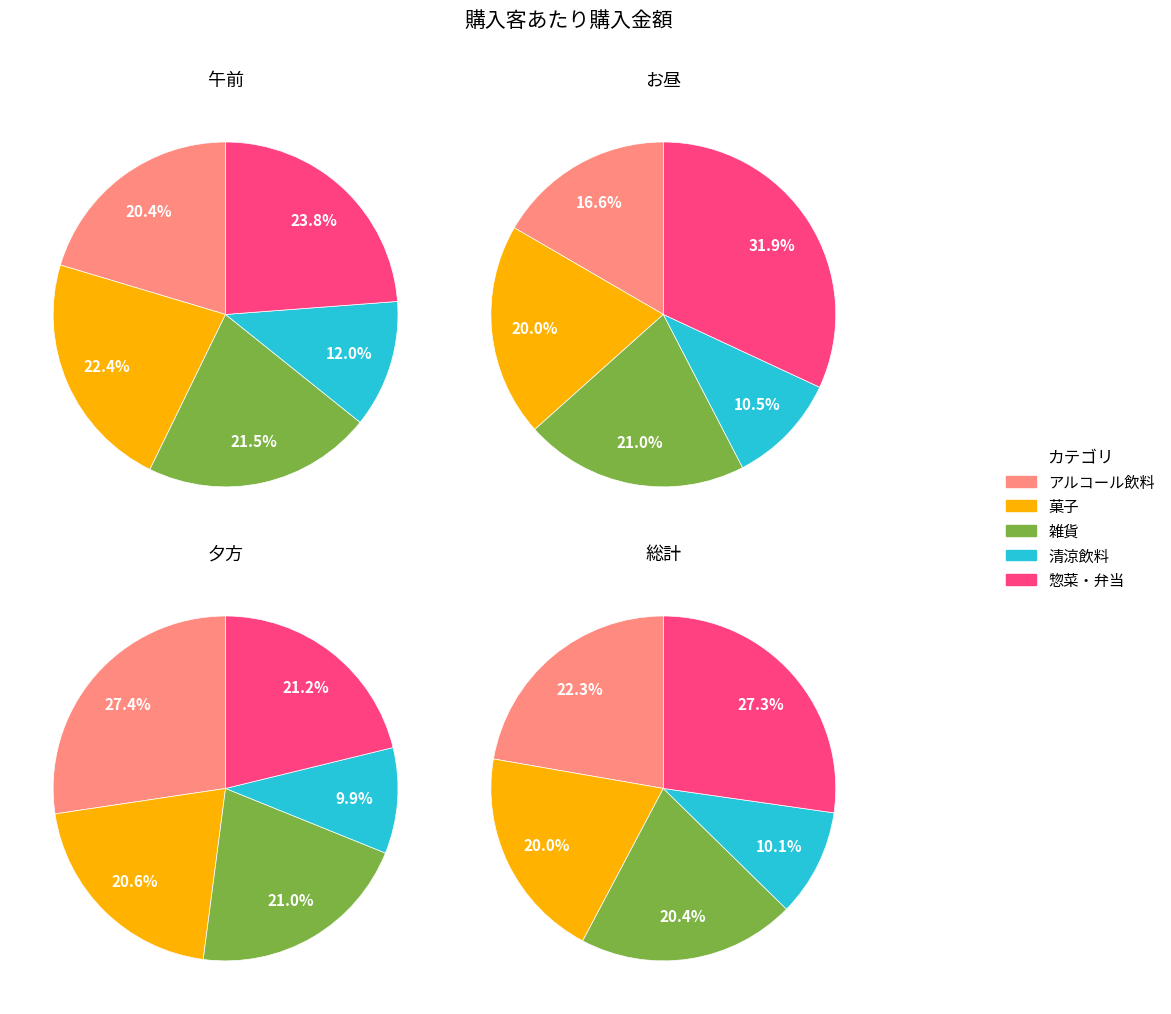

Between お昼 and 夕方, which series saw the biggest shift?

惣菜・弁当